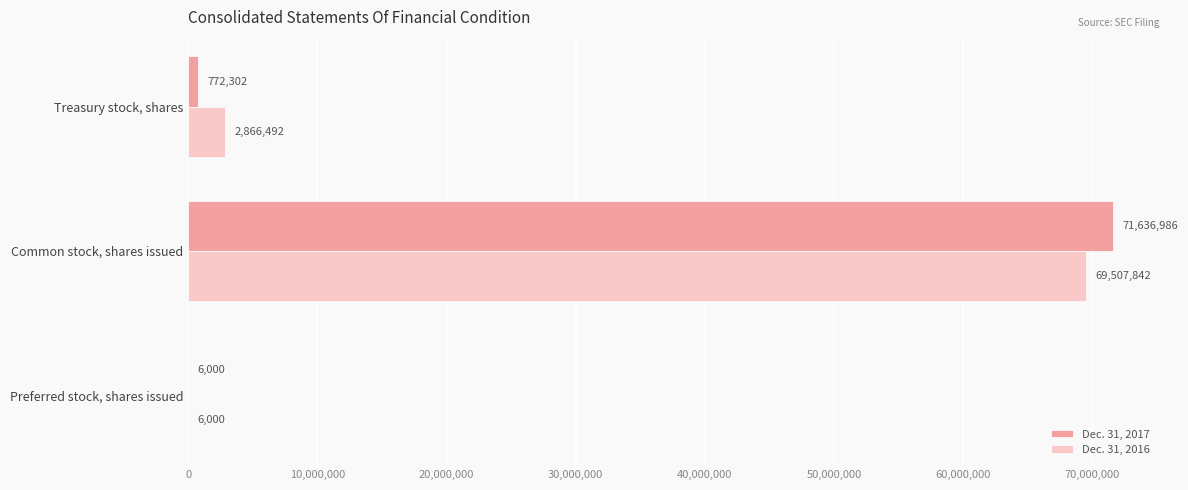

Which series changed the most between Preferred stock, shares issued and Common stock, shares issued?

Dec. 31, 2017